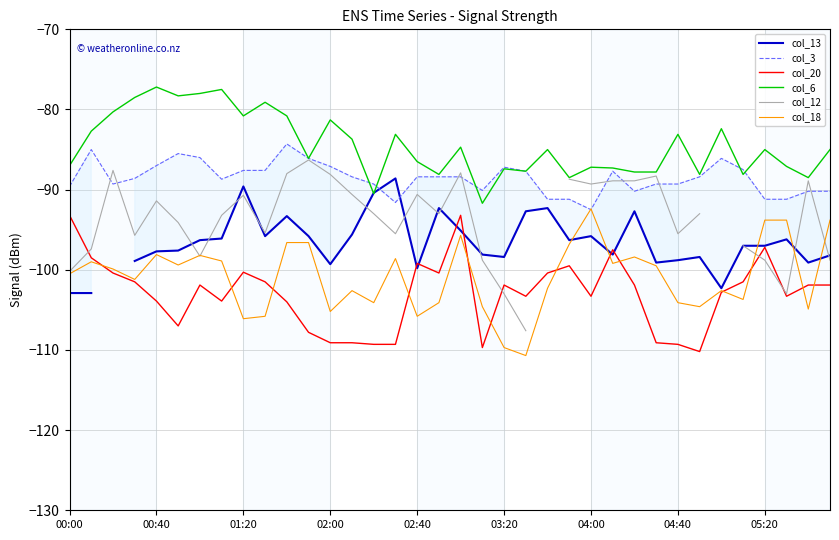

What is the minimum value for col_3?

-92.5